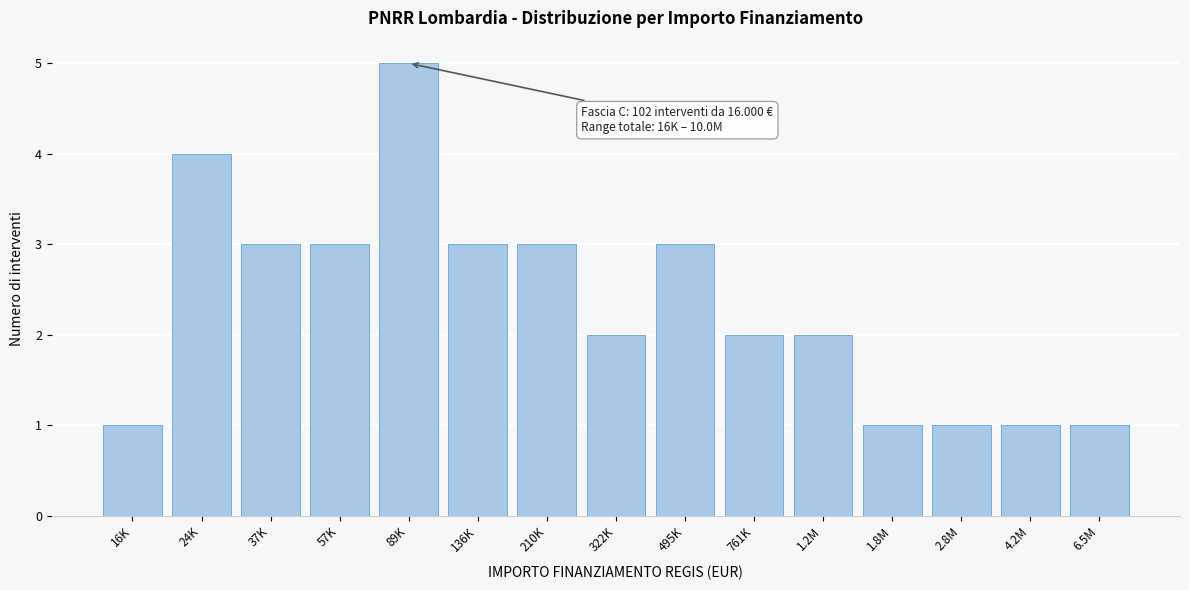

Reading right to left, transcribe all the data shown in this chart.

1	1	1	1	2	2	3	2	3	3	5	3	3	4	1